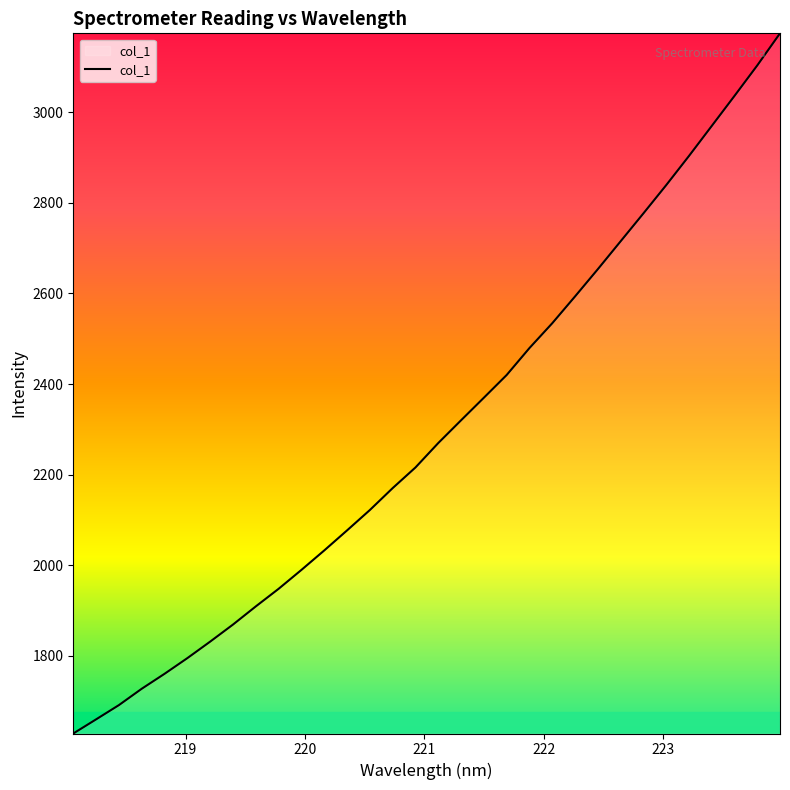

What is the difference between the maximum and minimum values?

1545.5